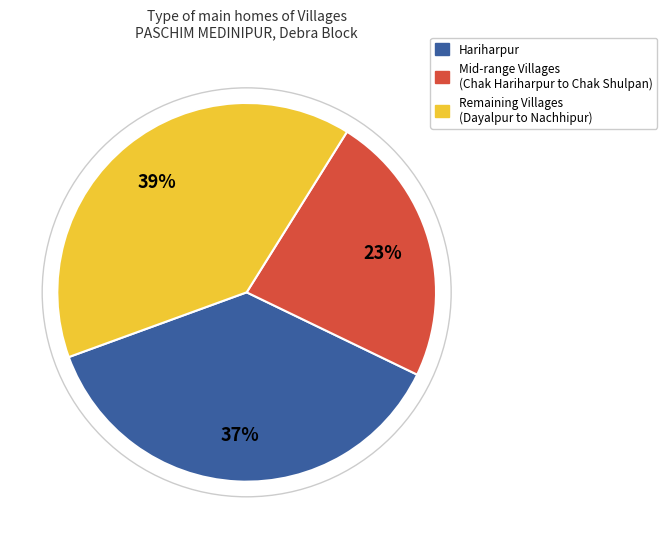

Rank the categories by value from lowest to highest.

Mid-range Villages (Chak Hariharpur to Chak Shulpan), Hariharpur, Remaining Villages (Dayalpur to Nachhipur)